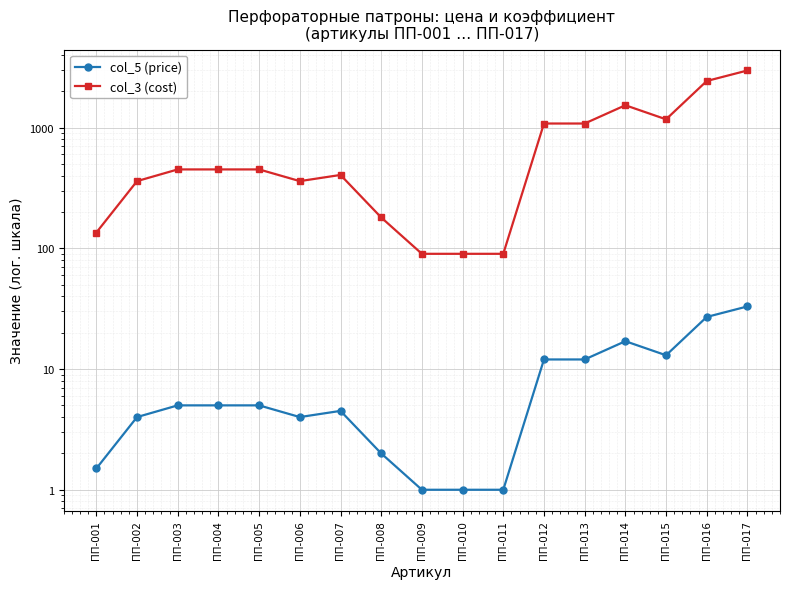

Is it true that col_5 (price) equals 1.3 at ПП-004?

False